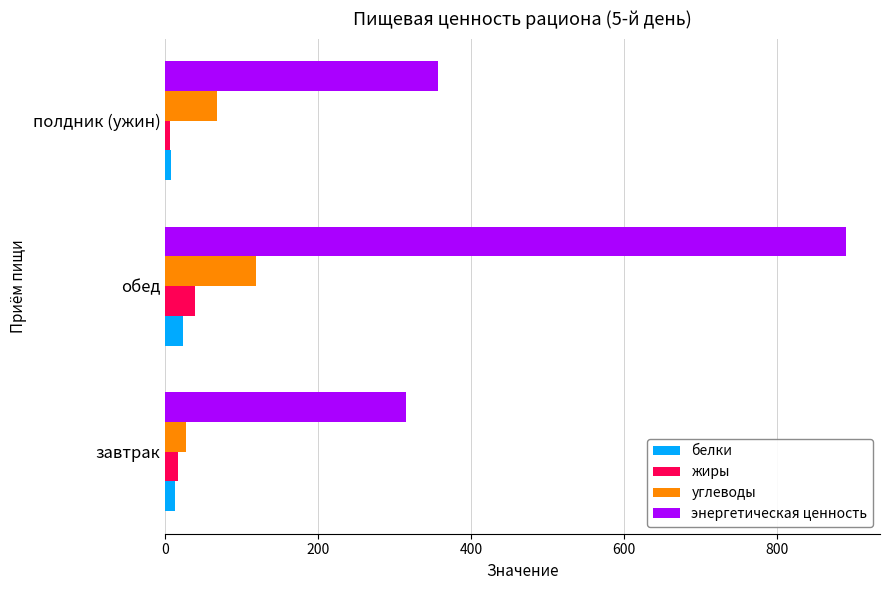

How many data points does each series have?

3